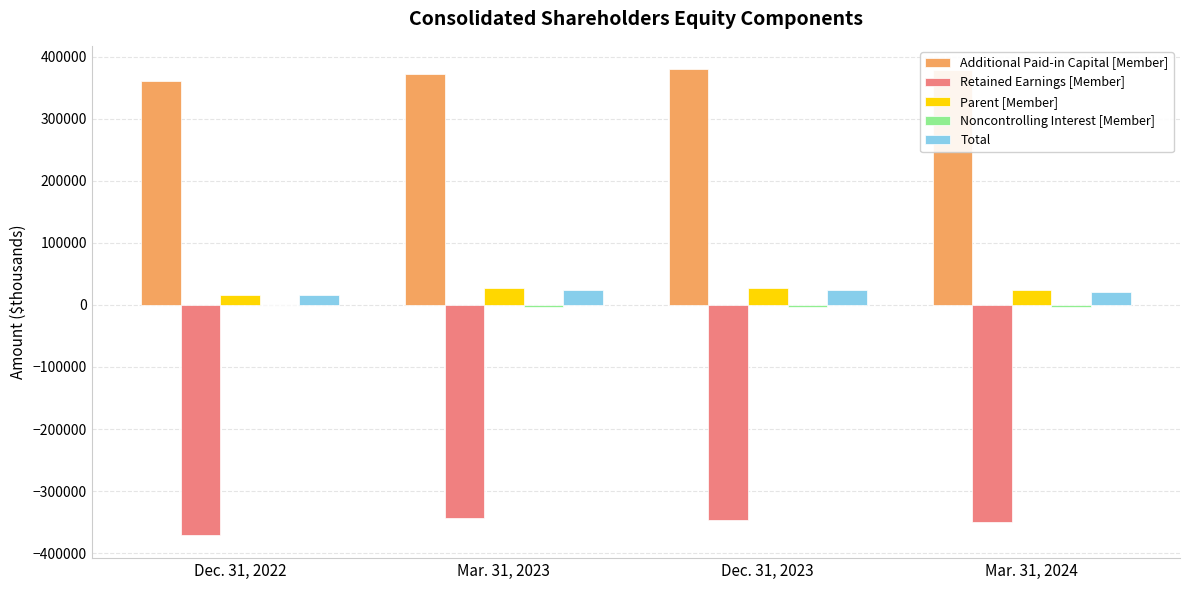

Which series has the largest total across all categories?

Additional Paid-in Capital [Member]